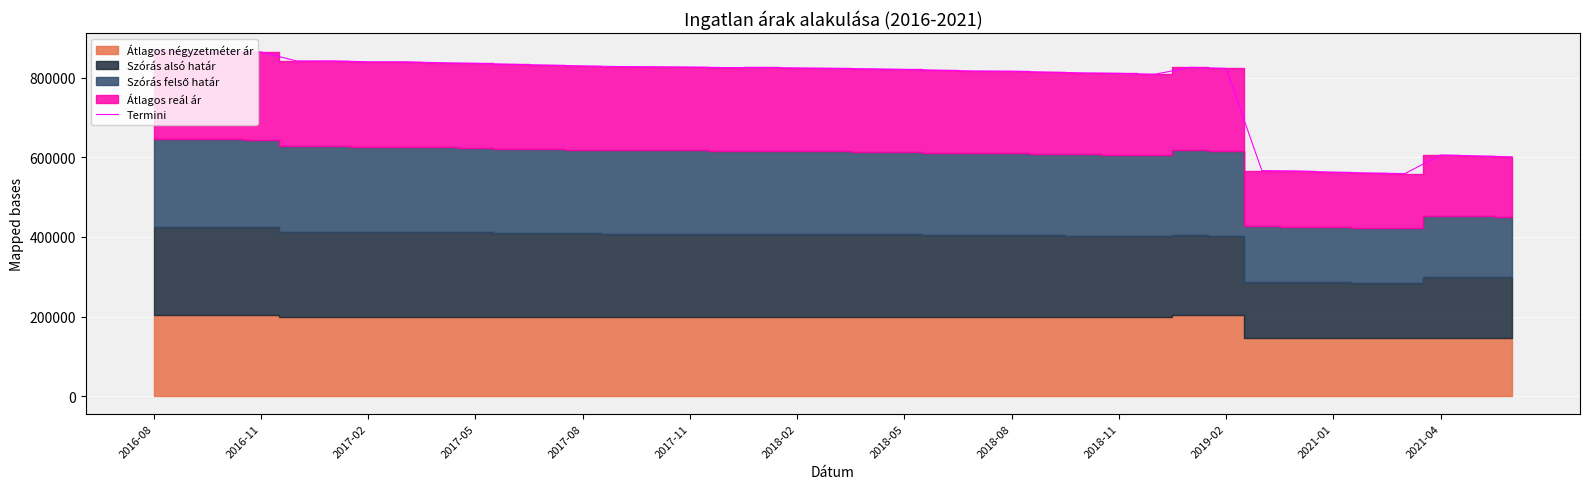

What is the value of the 21st point from the left?

822146